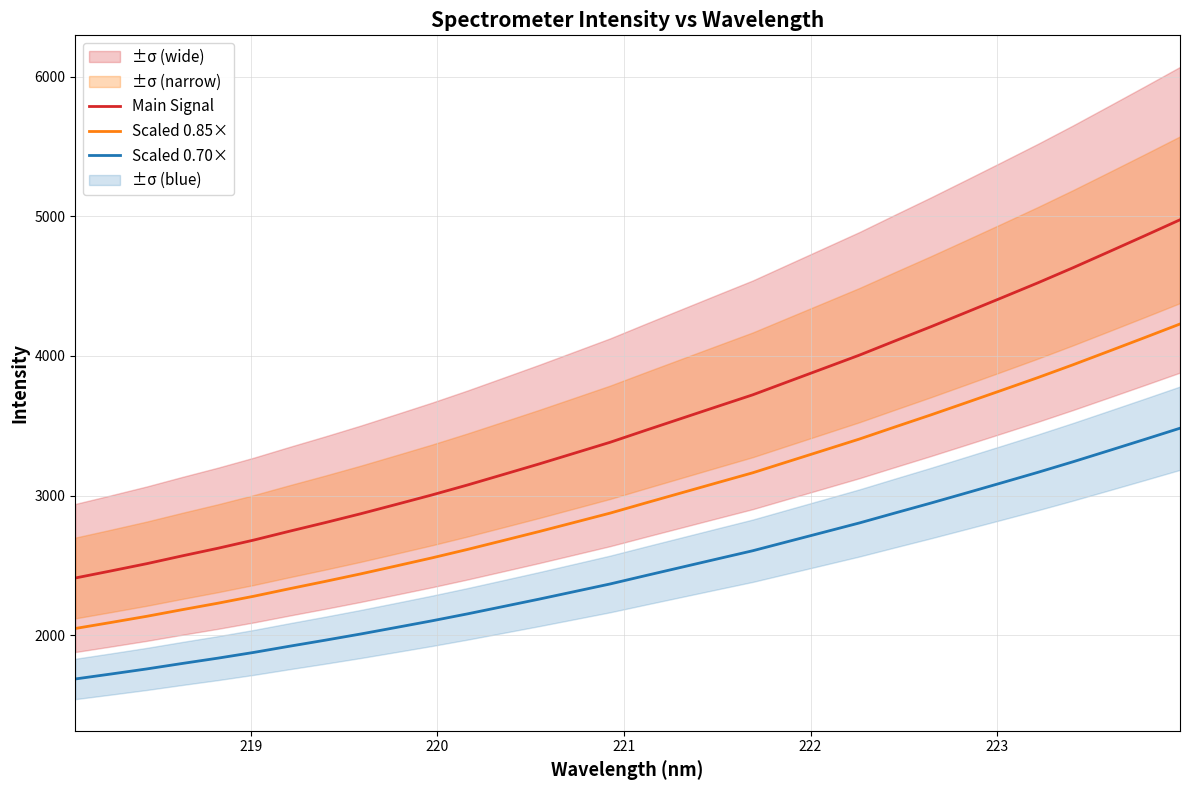

What is the highest value of the Main Signal series?

4974.3